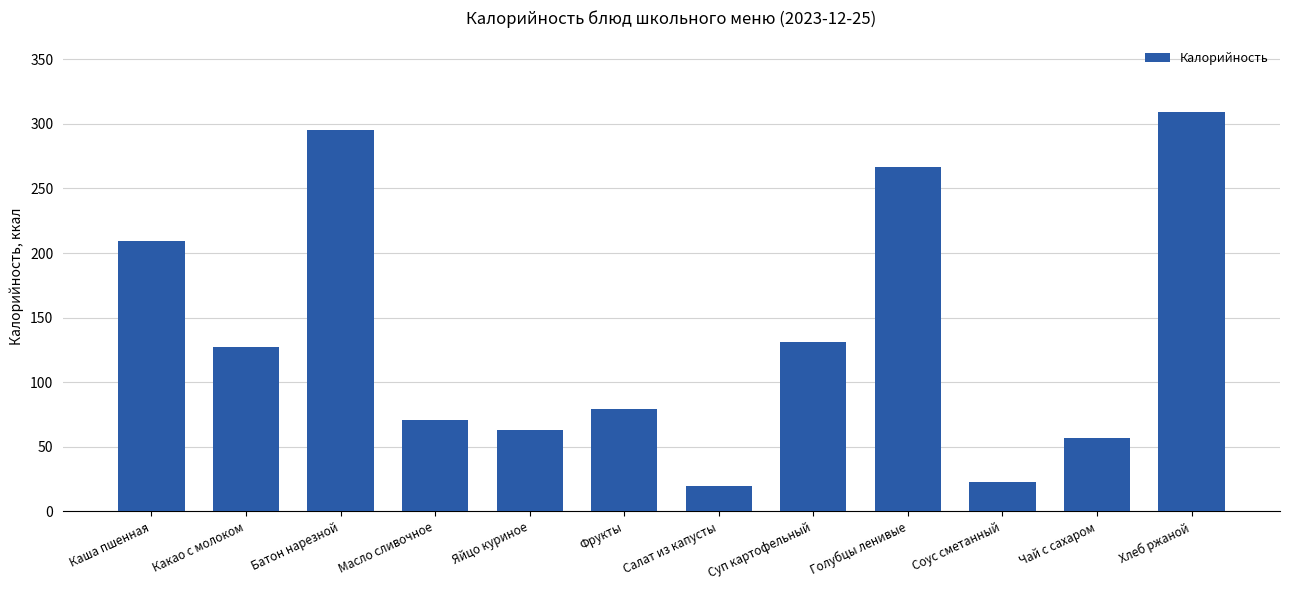

What is the difference between the values at Фрукты and Суп картофельный?

52.0